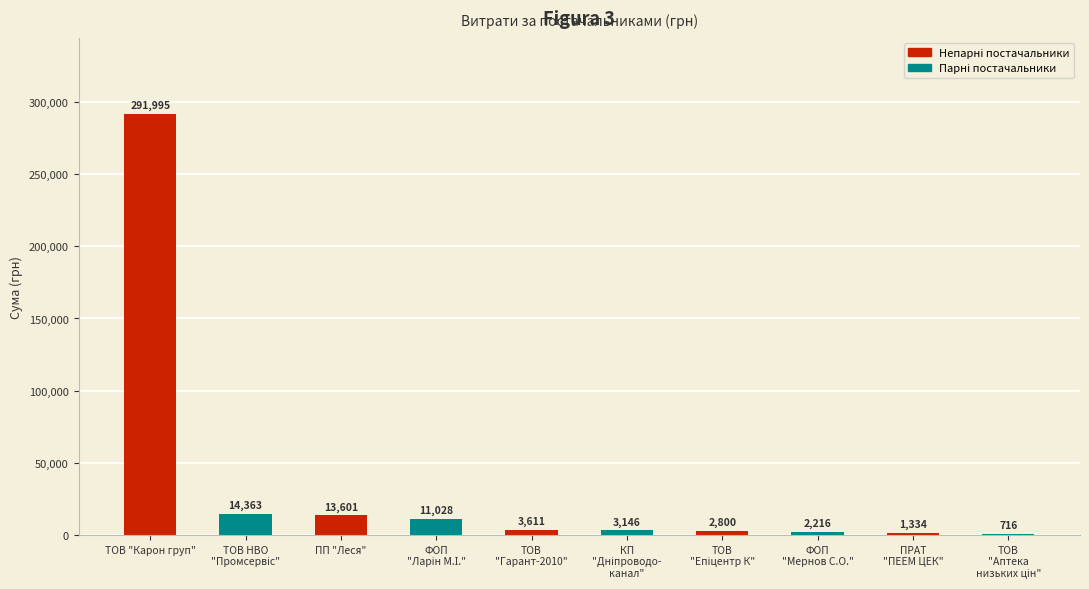

At which label does the data first exceed 3611?

ТОВ "Карон груп"